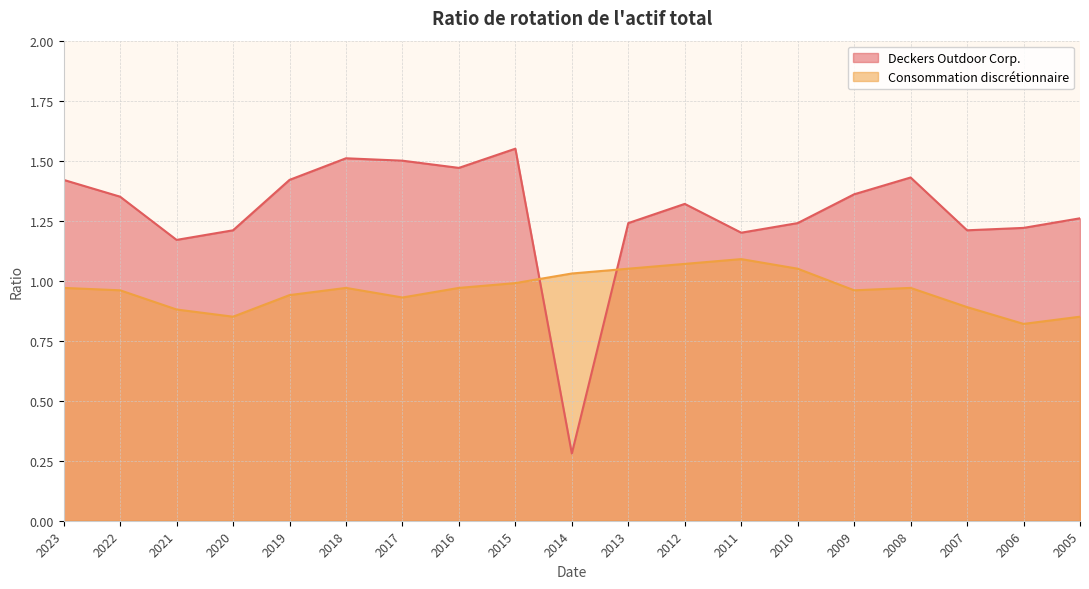

At 2016, list the series in order from largest to smallest.

Deckers Outdoor Corp., Consommation discrétionnaire